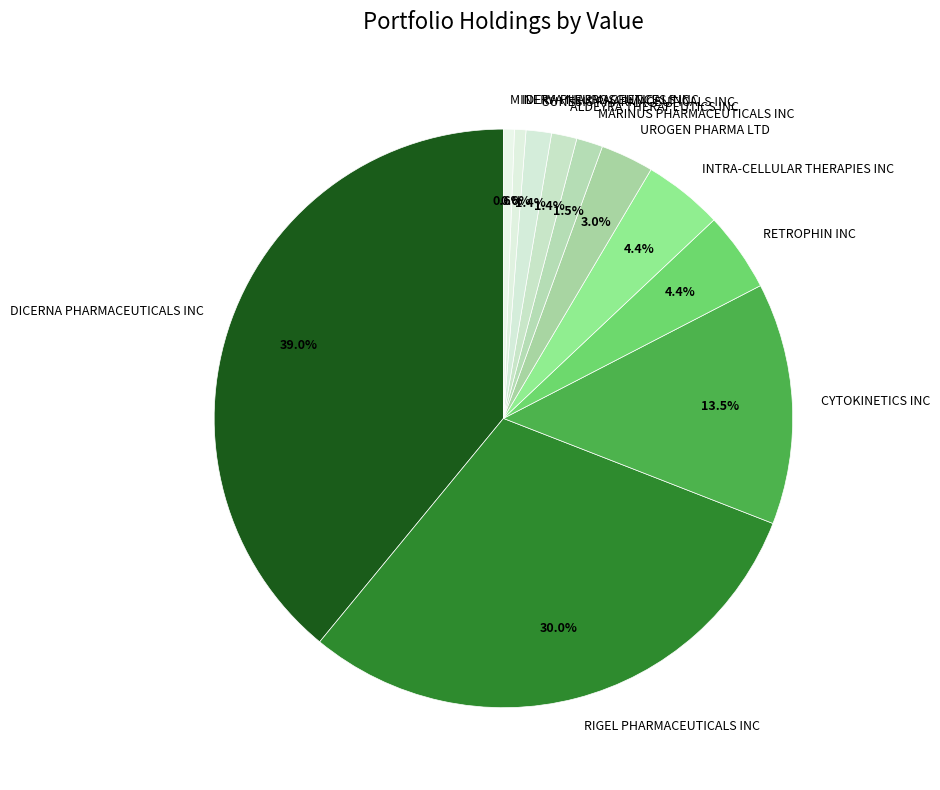

Which category has the biggest portion of the pie?

DICERNA PHARMACEUTICALS INC